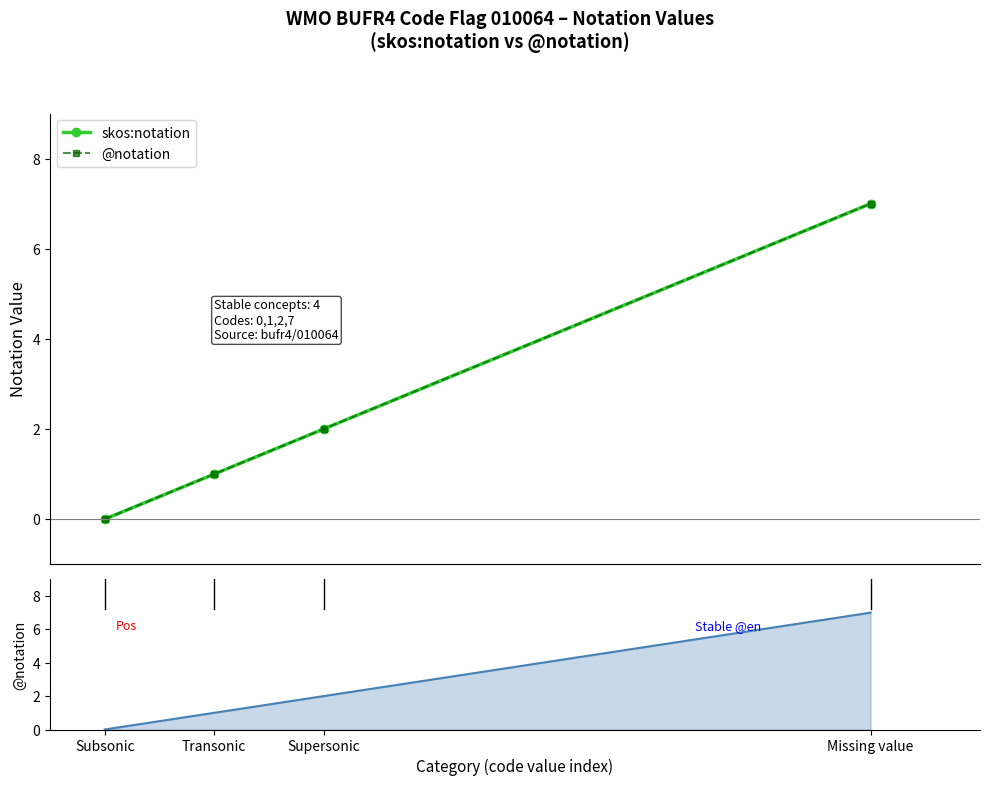

Is it true that @notation equals 0 at Transonic?

False